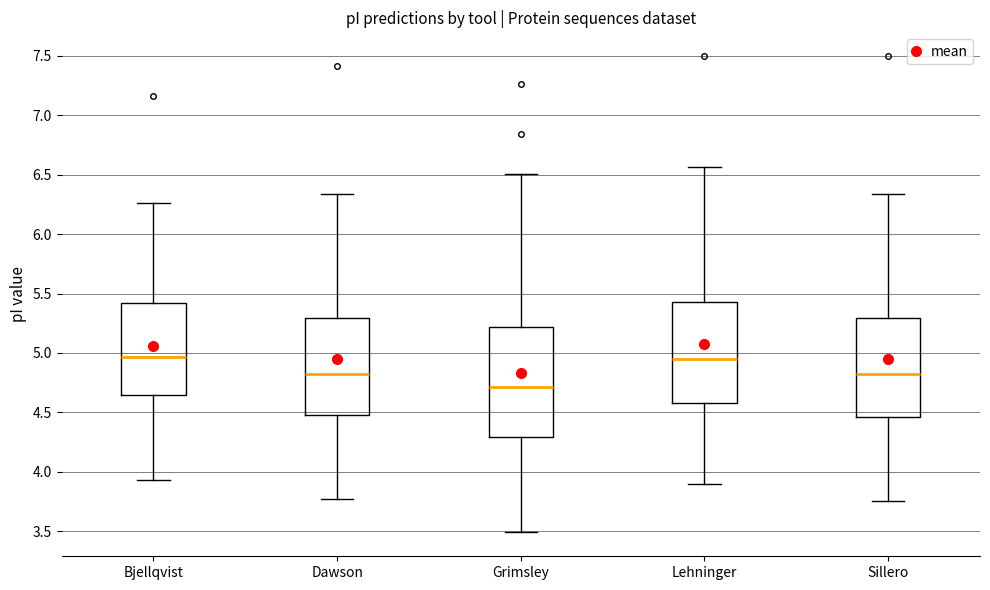

Where is the upper edge of the box for Bjellqvist on the y-axis? The values are not printed on the chart, so give them approximately, as read against the axis.

5.40